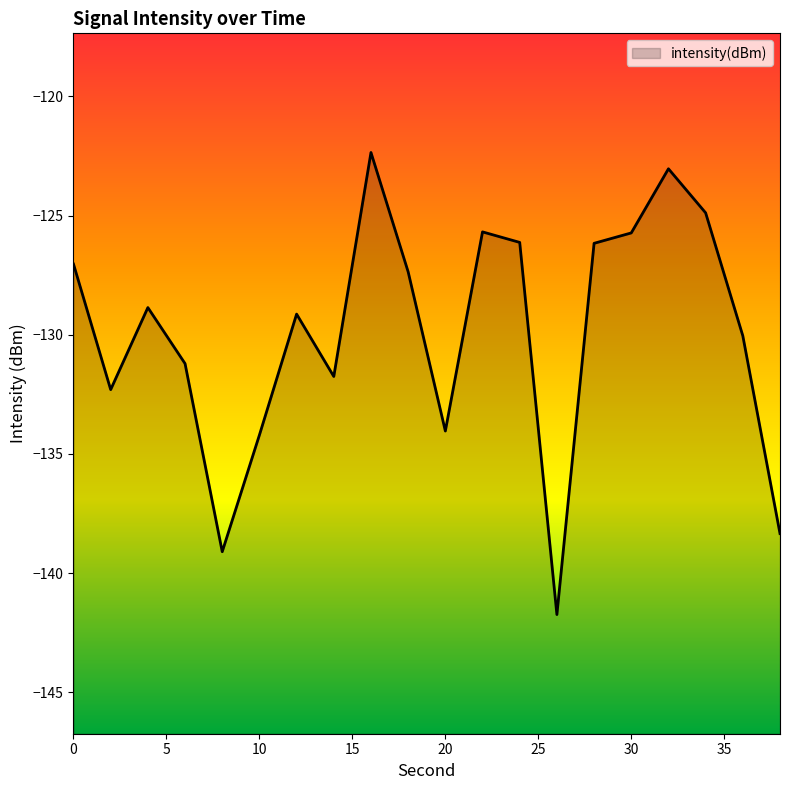

At which category does the chart reach its peak across all series?

16